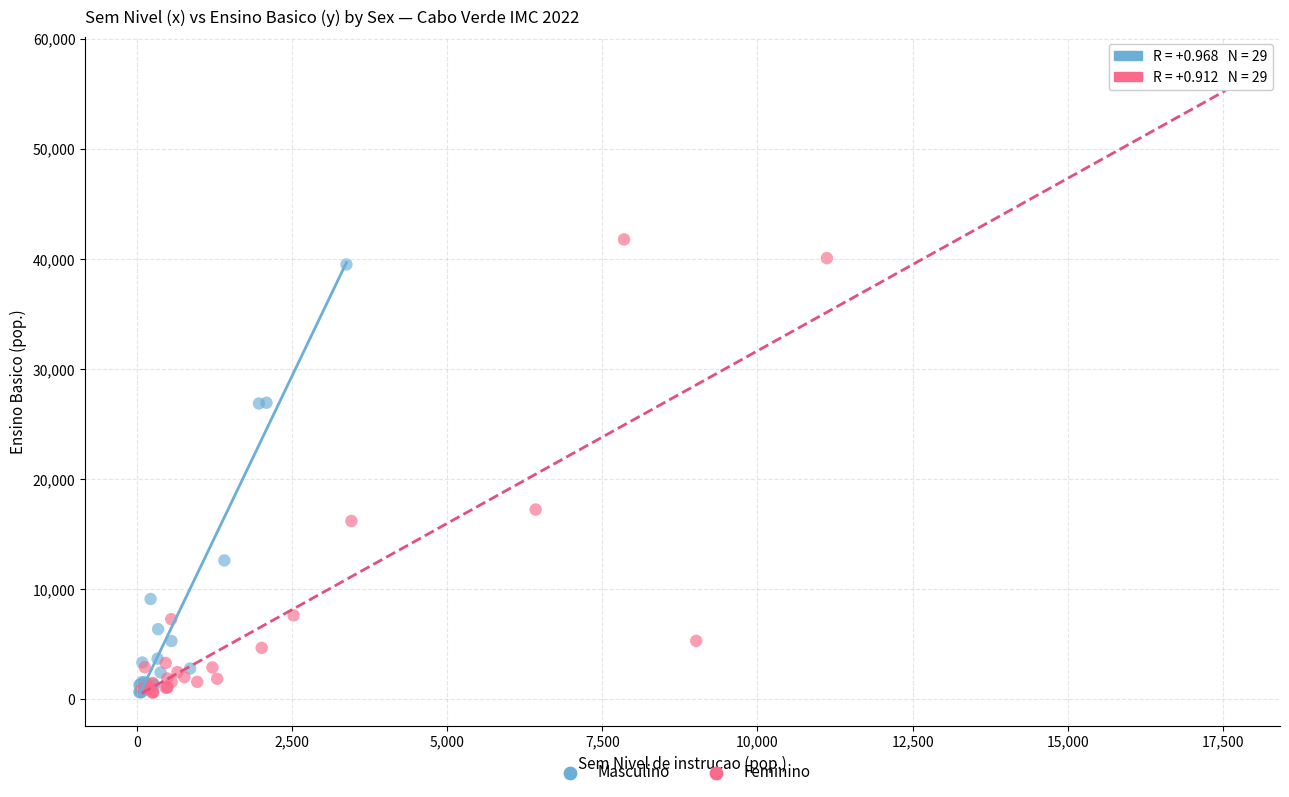

Which series has the widest spread of Y values?

Feminino